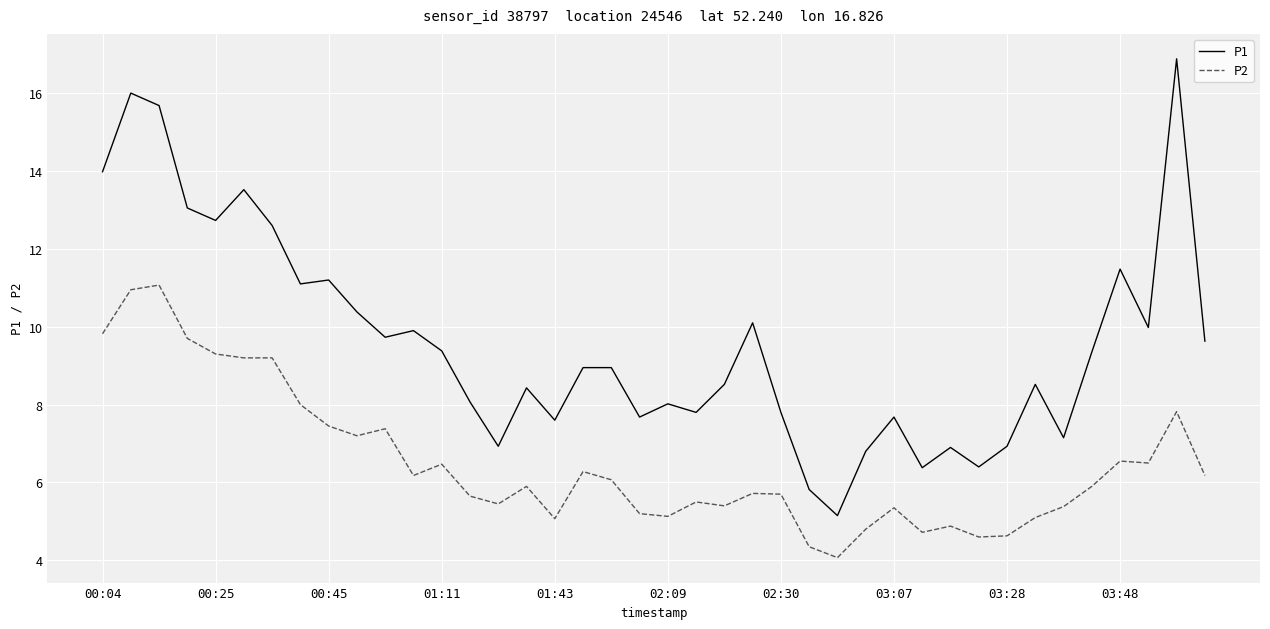

True or false: P1 and P2 intersect in this chart.

False